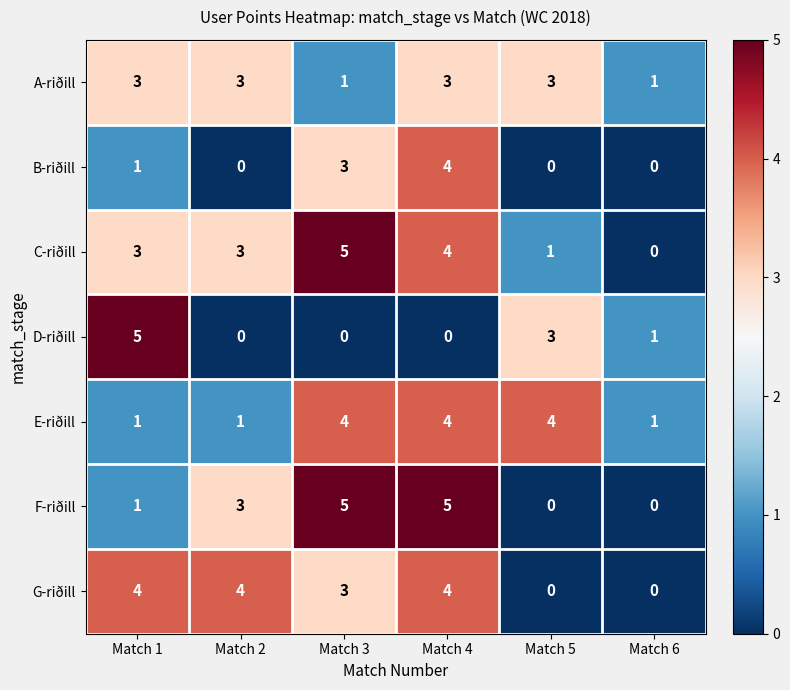

How many F-riðill values are between 0 and 5?

6